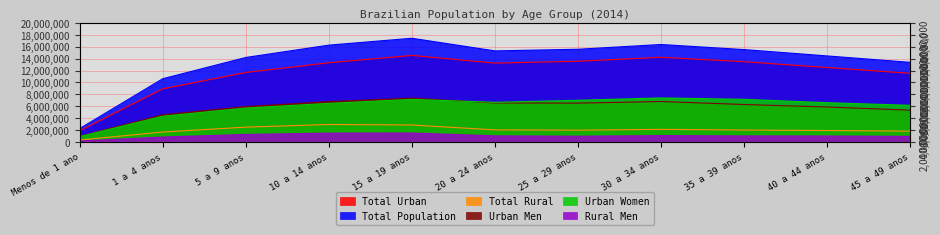

Which series changed the most between 20 a 24 anos and 35 a 39 anos?

Urban Women